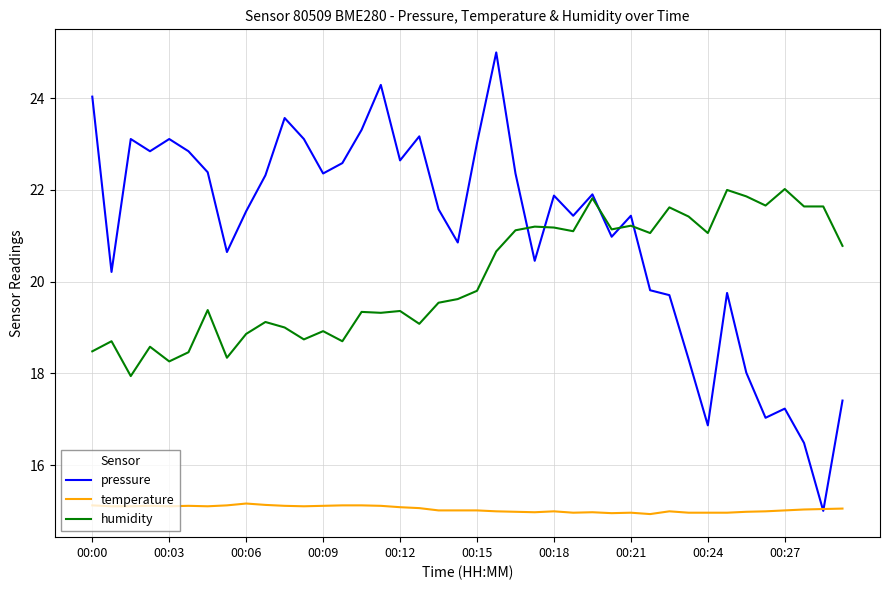

Rank the series by their average value, from lowest to highest.

temperature, humidity, pressure